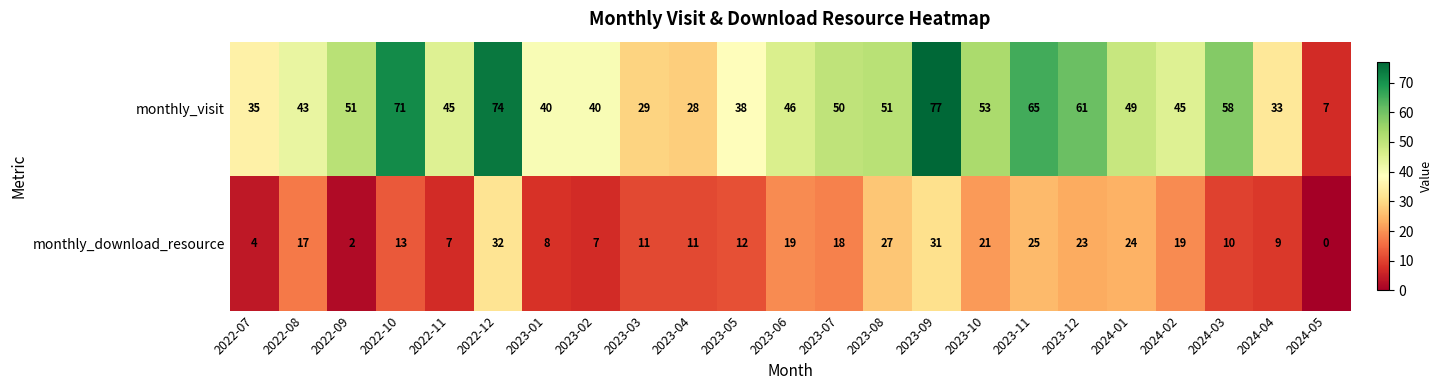

What is the sum of the monthly_visit values at 2022-09 and 2023-04?

79